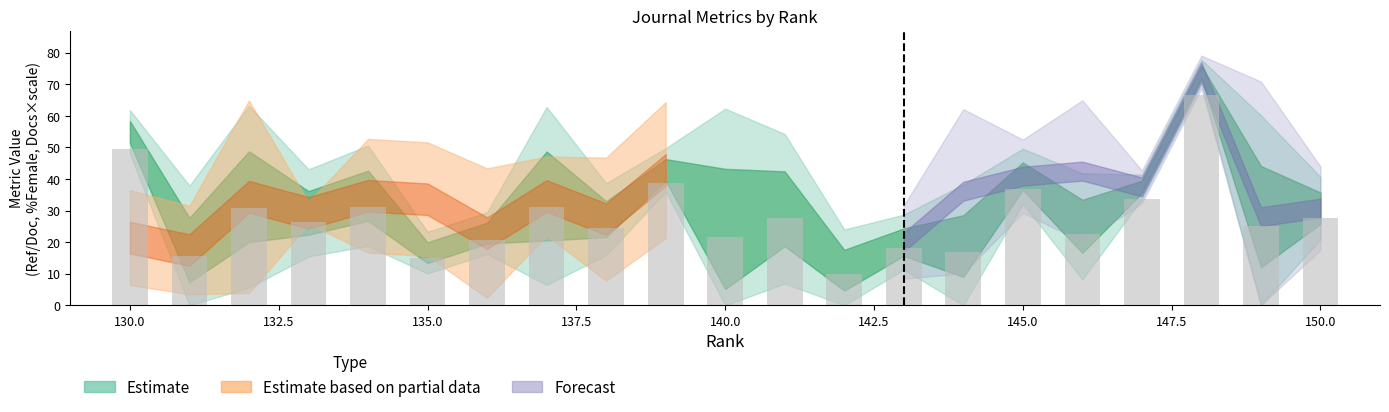

What is the value of the 14th bar from the left?

18.0